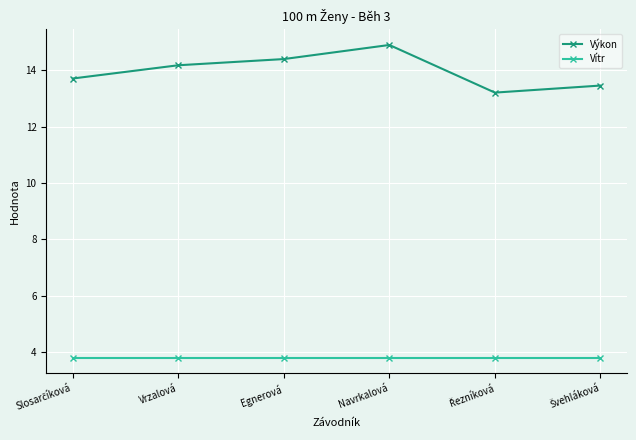

List the series in order of their overall mean, lowest first.

Vítr, Výkon